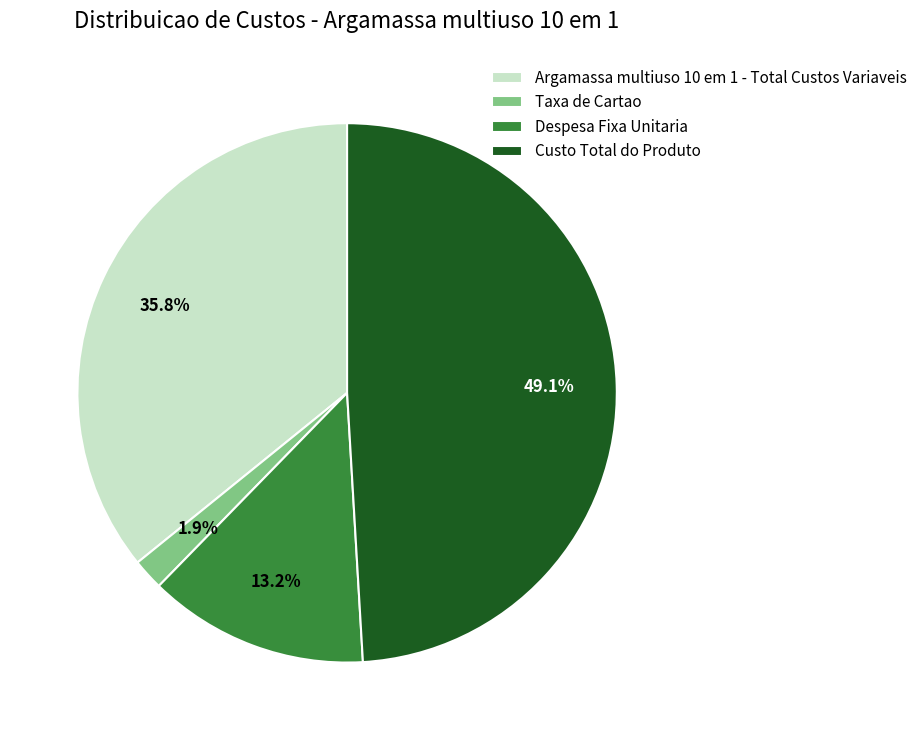

To the nearest percent, what portion does Taxa de Cartao represent?

2%